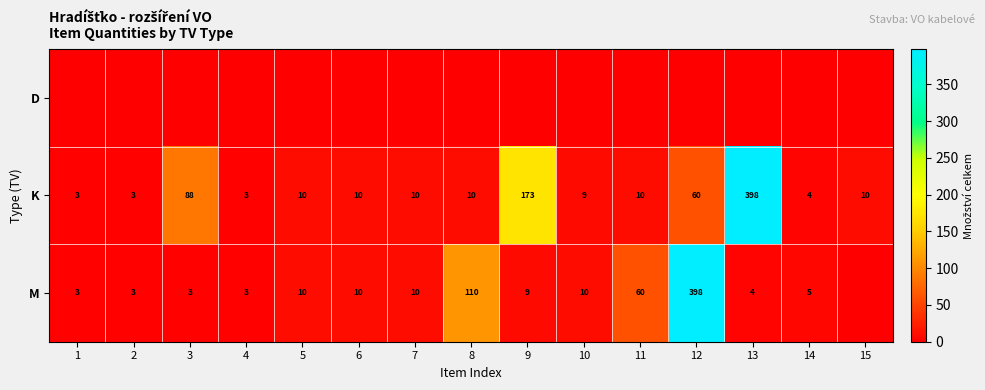

At which label does K reach its peak?

13